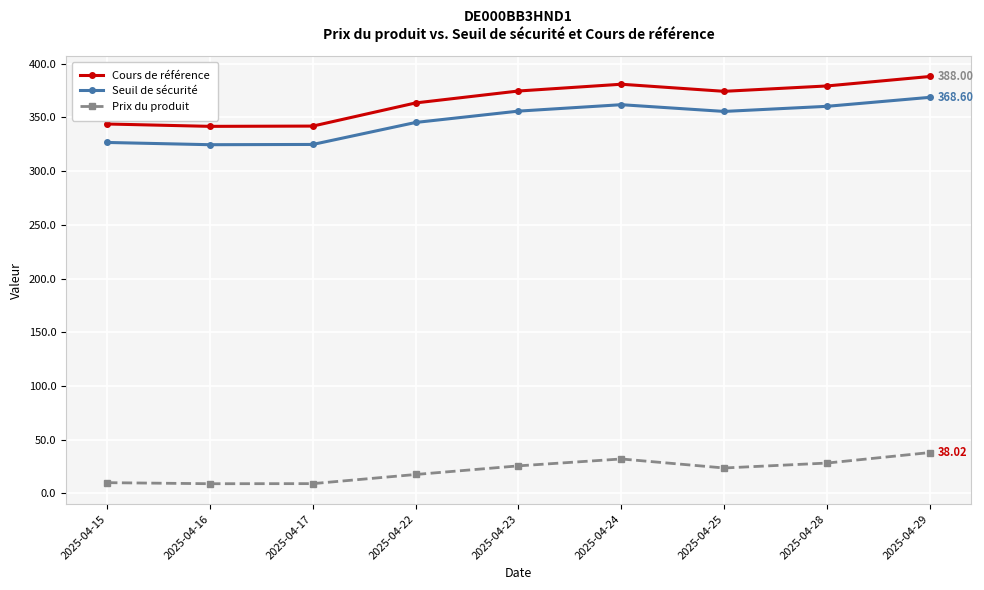

How many series are shown in this chart?

3